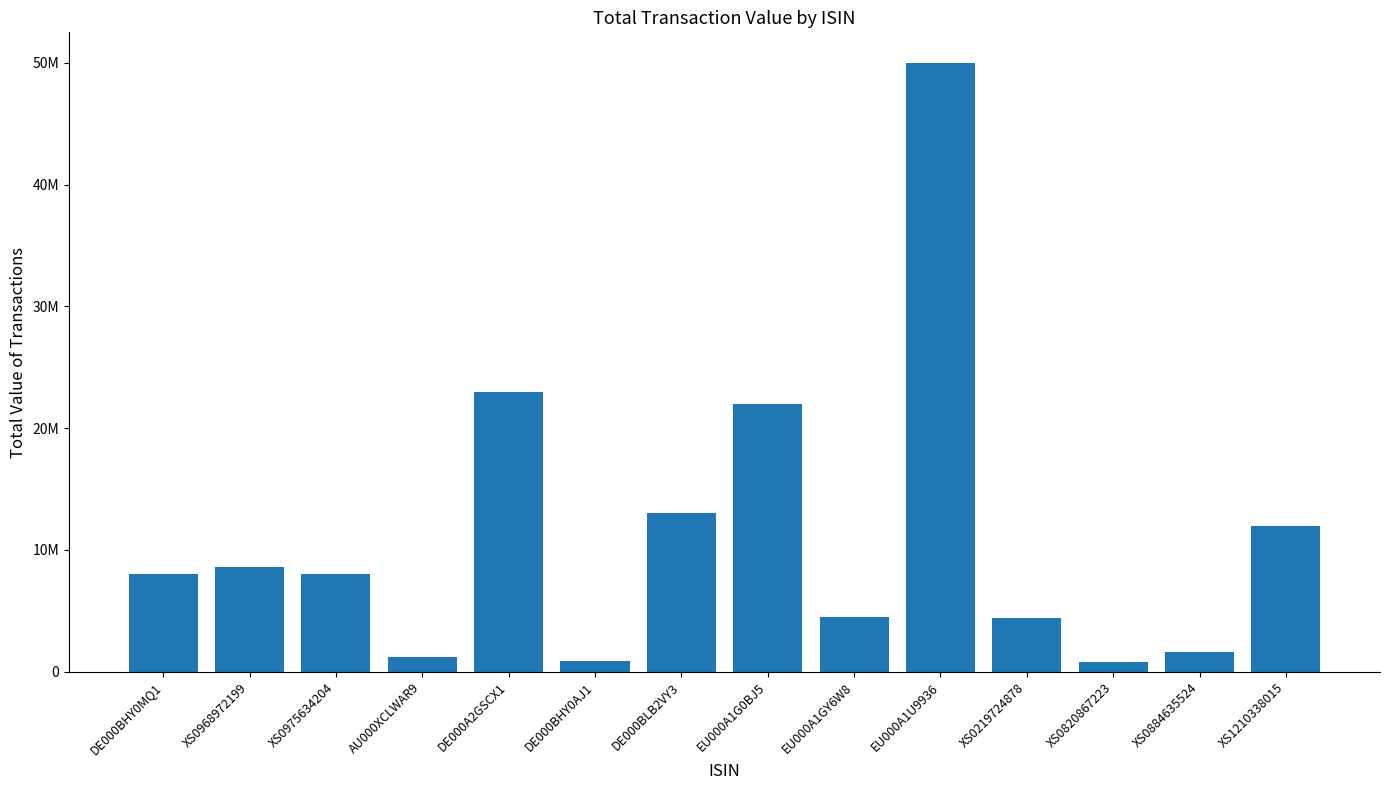

Does the chart contain any negative values?

No